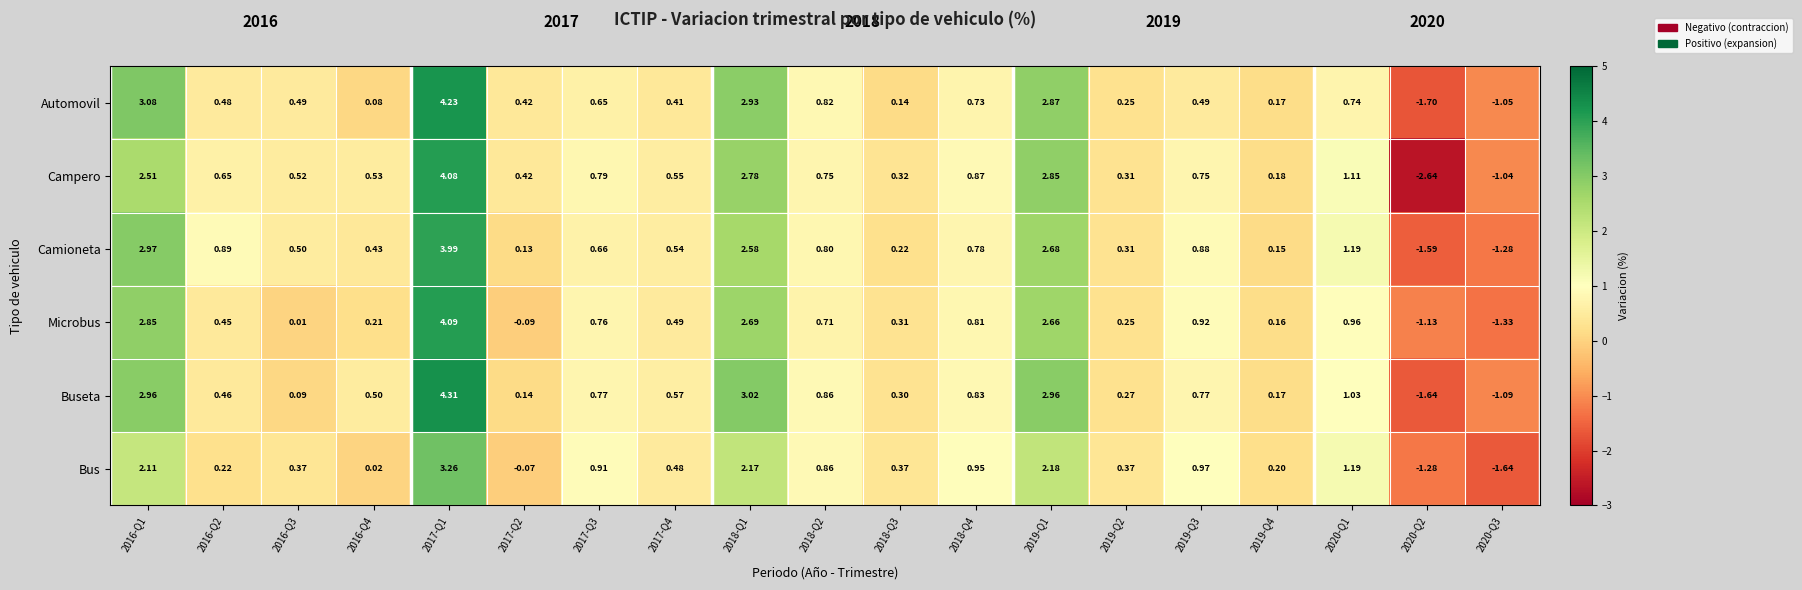

How many data points in Bus are above 0?

16